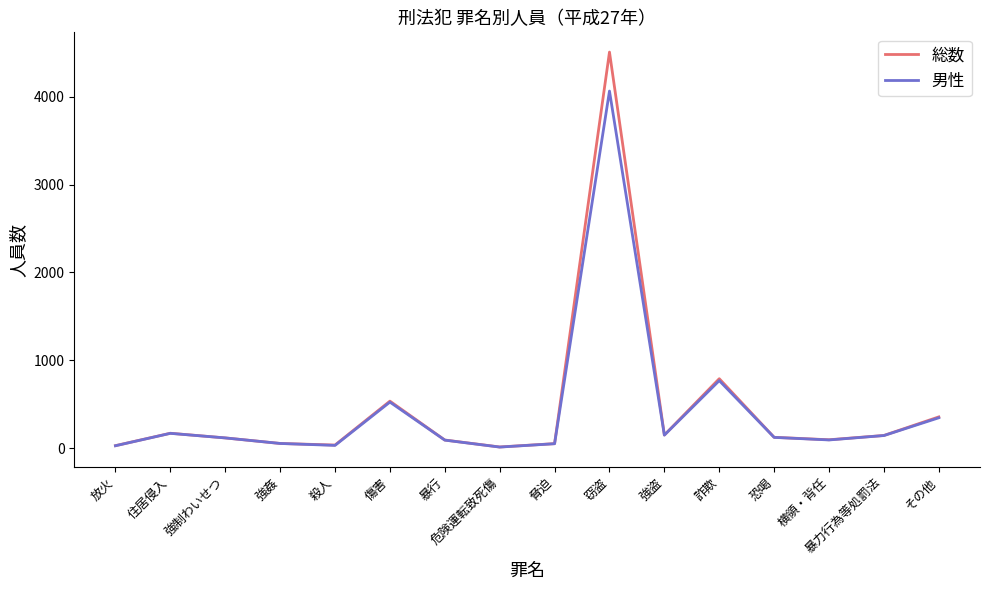

Which series has the largest range (max minus min)?

総数